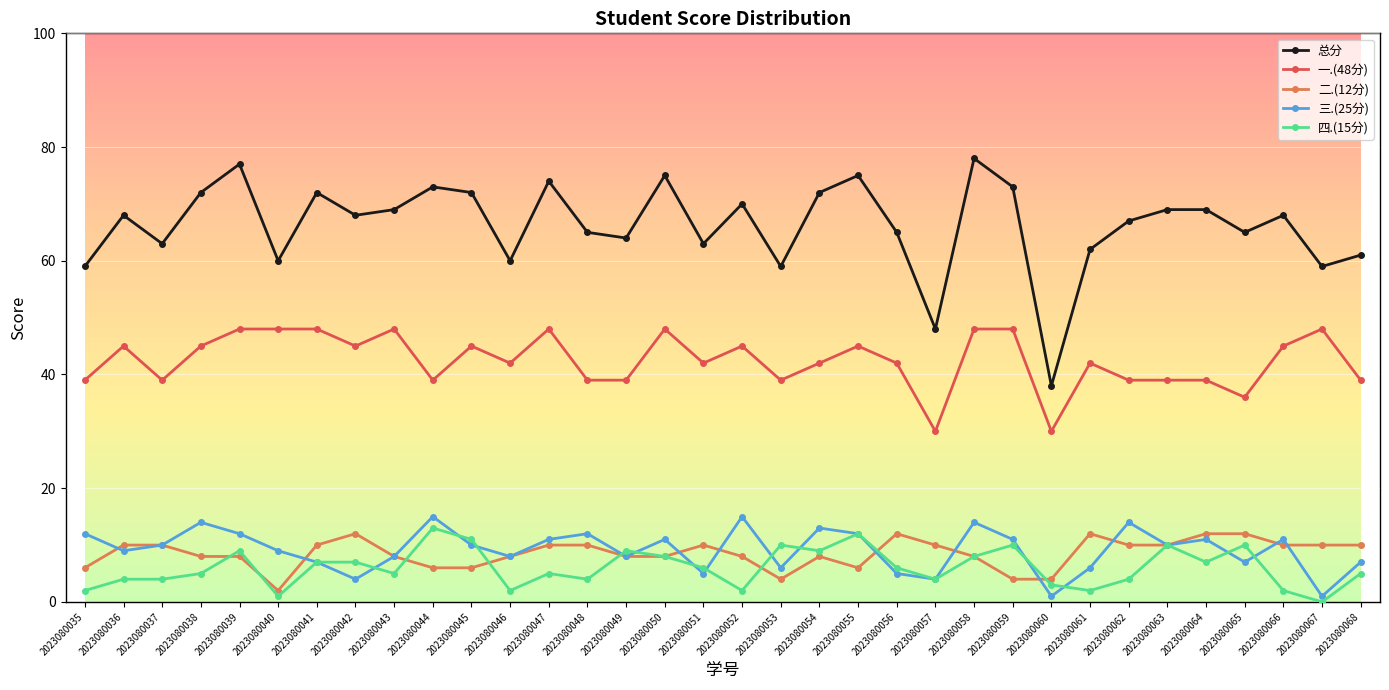

Which series has the largest range (max minus min)?

总分